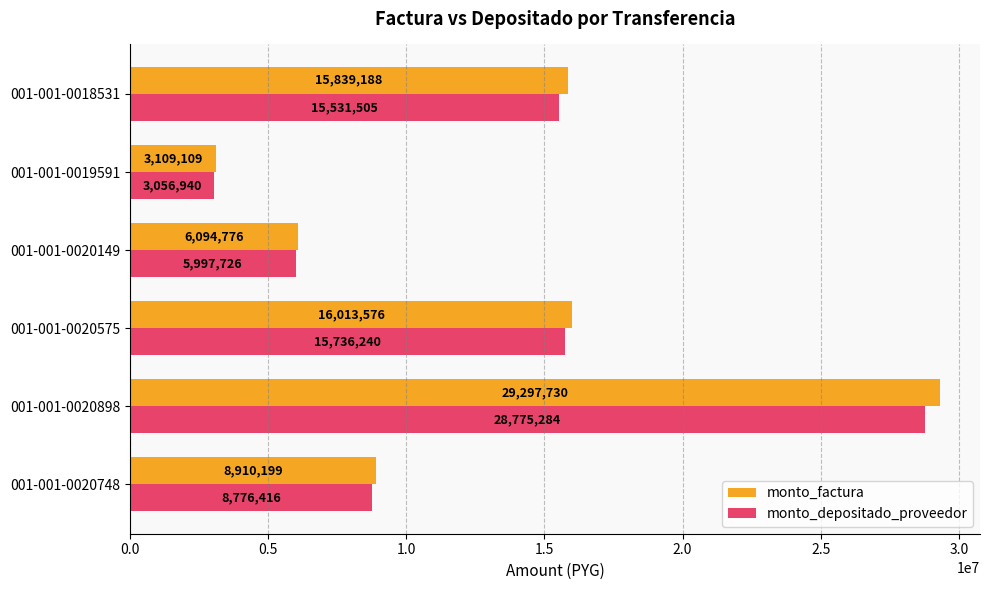

At how many categories does at least one series exceed 18128907?

1